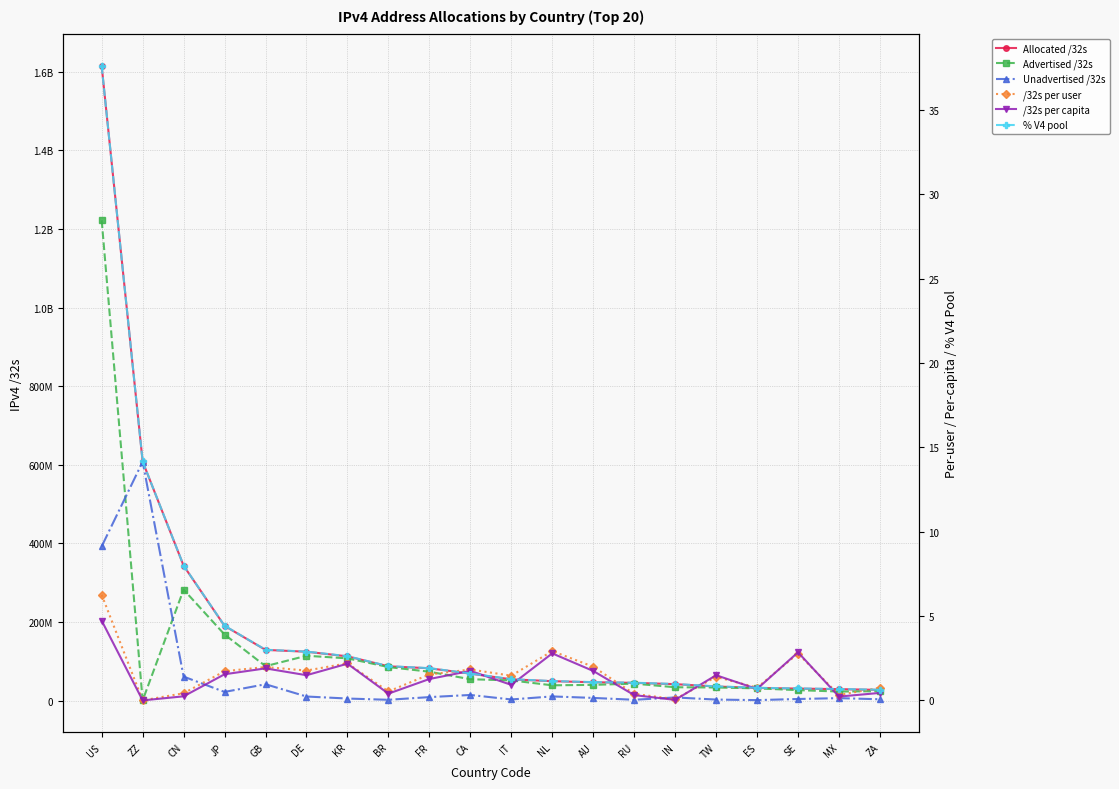

True or false: Advertised /32s has a value of 22918912.0 at MX.

True